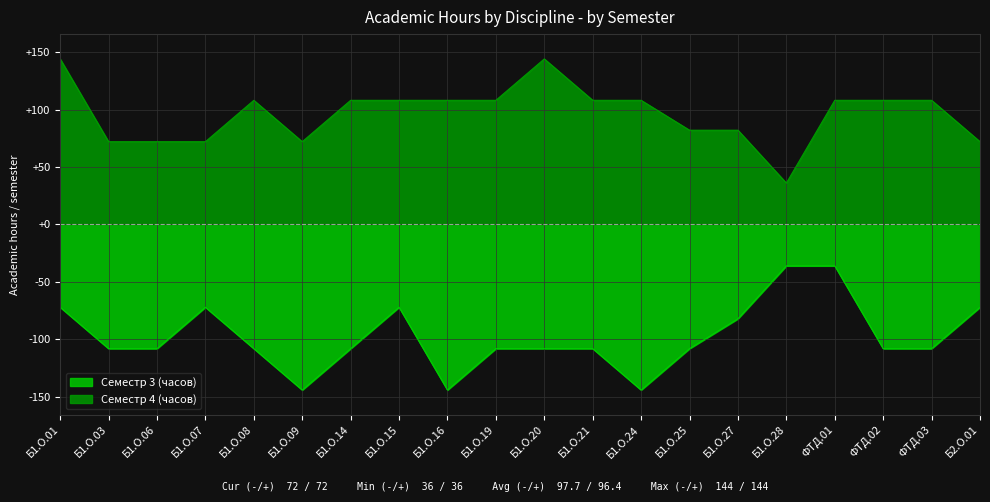

Reading left to right, transcribe all the data shown in this chart.

Семестр 3 (часов): -72	-108	-108	-72	-108	-144	-108	-72	-144	-108	-108	-108	-144	-108	-82	-36	-36	-108	-108	-72
Семестр 4 (часов): 144	72	72	72	108	72	108	108	108	108	144	108	108	82	82	36	108	108	108	72